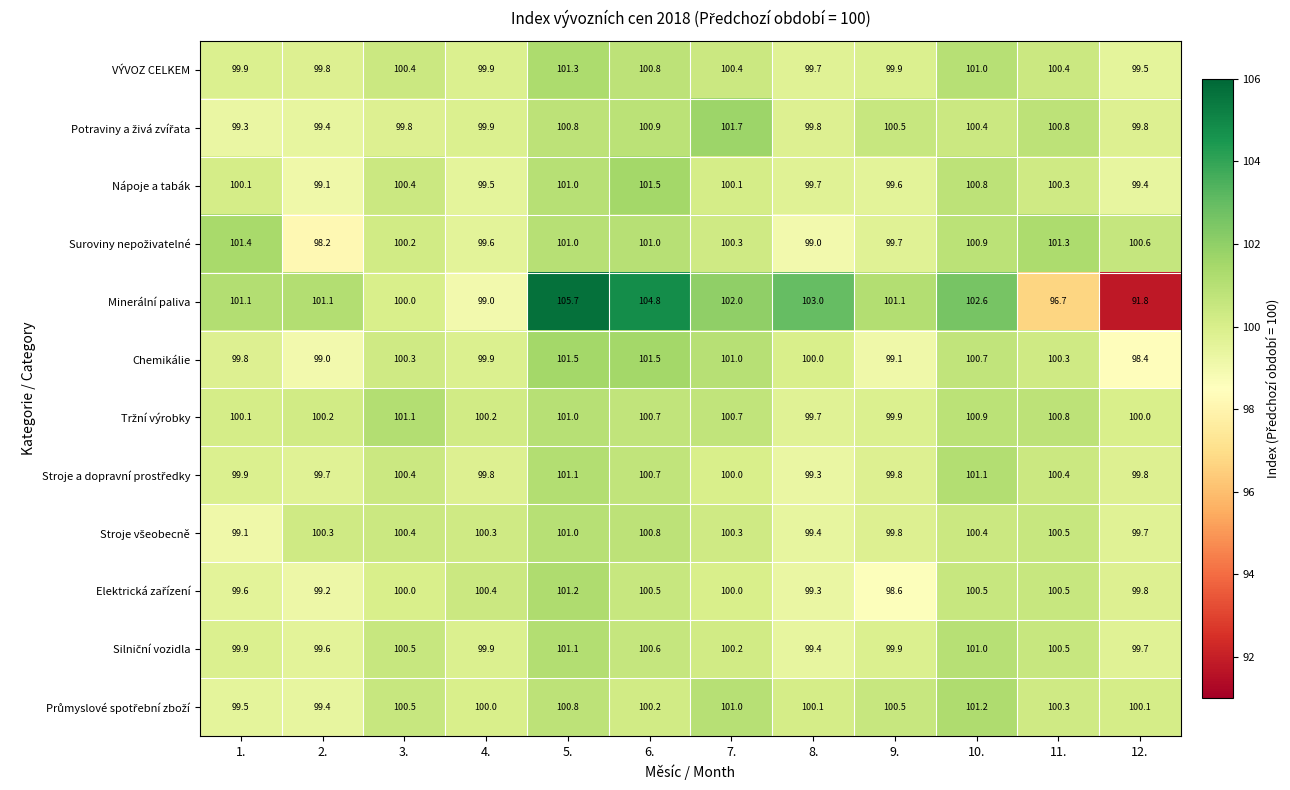

What is the difference between the maximum and minimum values in the Nápoje a tabák series?

2.4